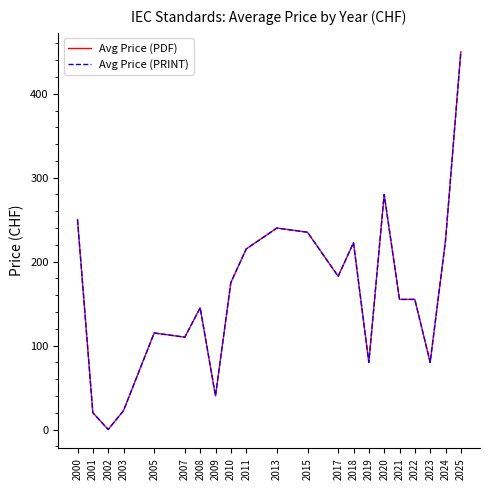

At which category does Avg Price (PDF) reach its first local peak?

2005